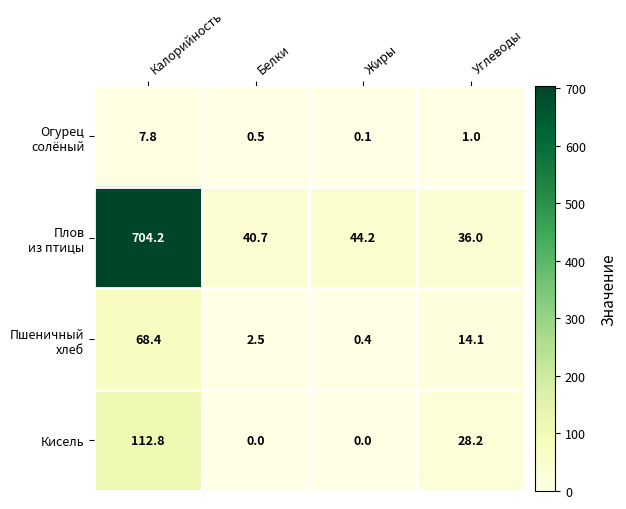

What is the difference between the highest and lowest values at Жиры?

44.2